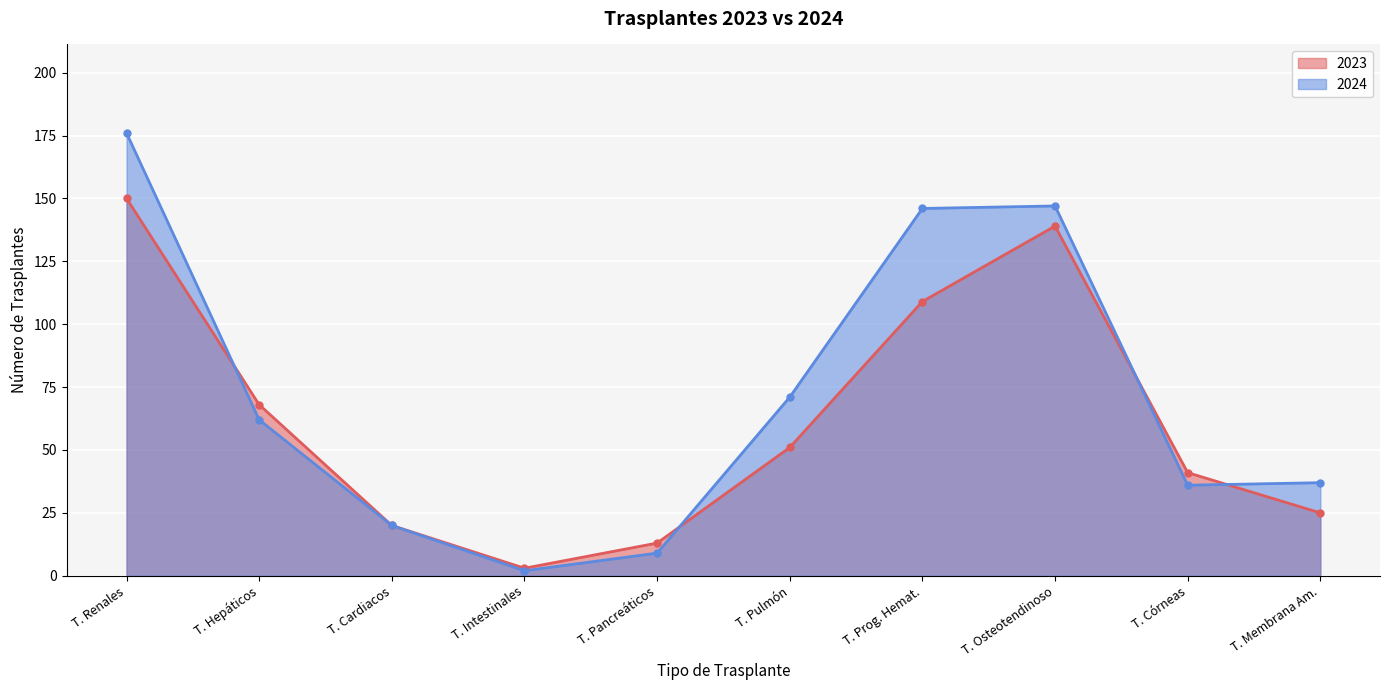

How many interior local peaks does the 2023 series have?

1